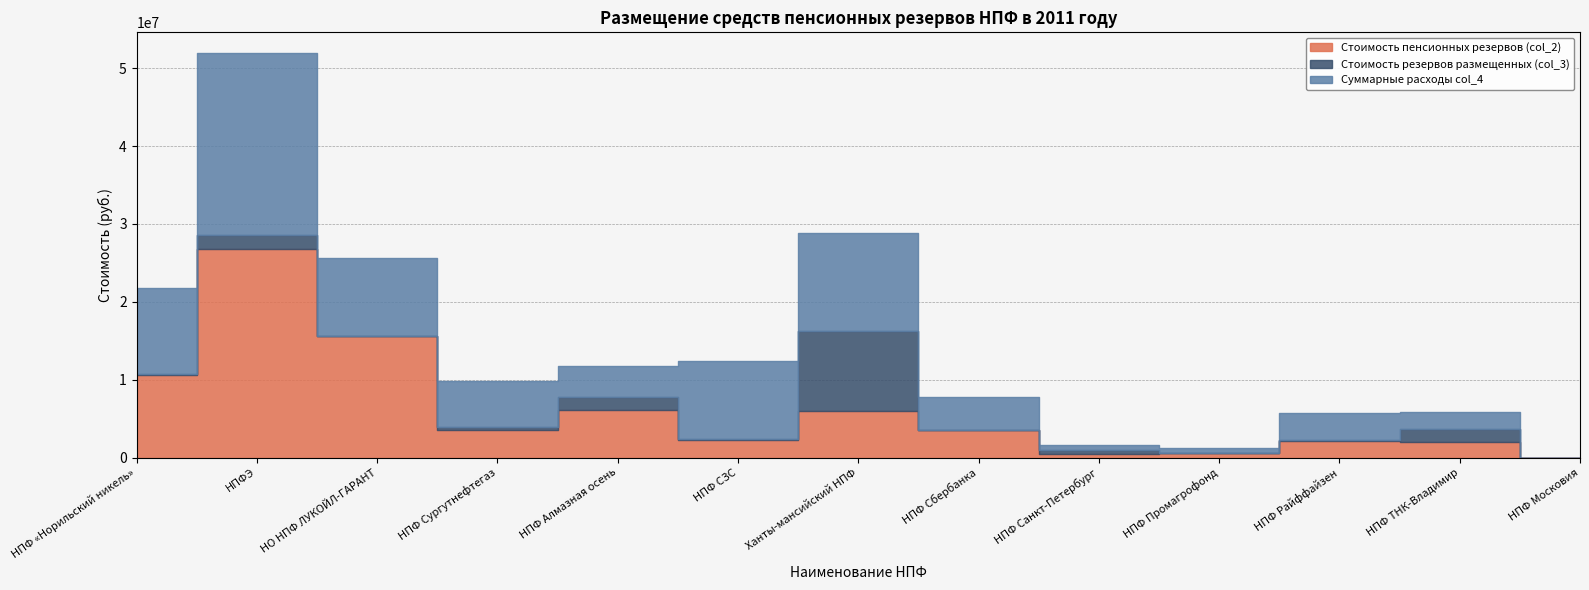

At which label does Суммарные расходы col_4 first exceed 4185099?

НПФ «Норильский никель»